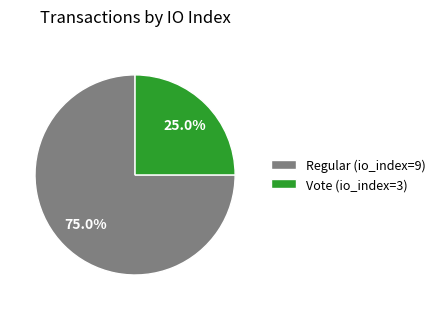

Is it true that Regular (io_index=9) is 75% of the pie?

True